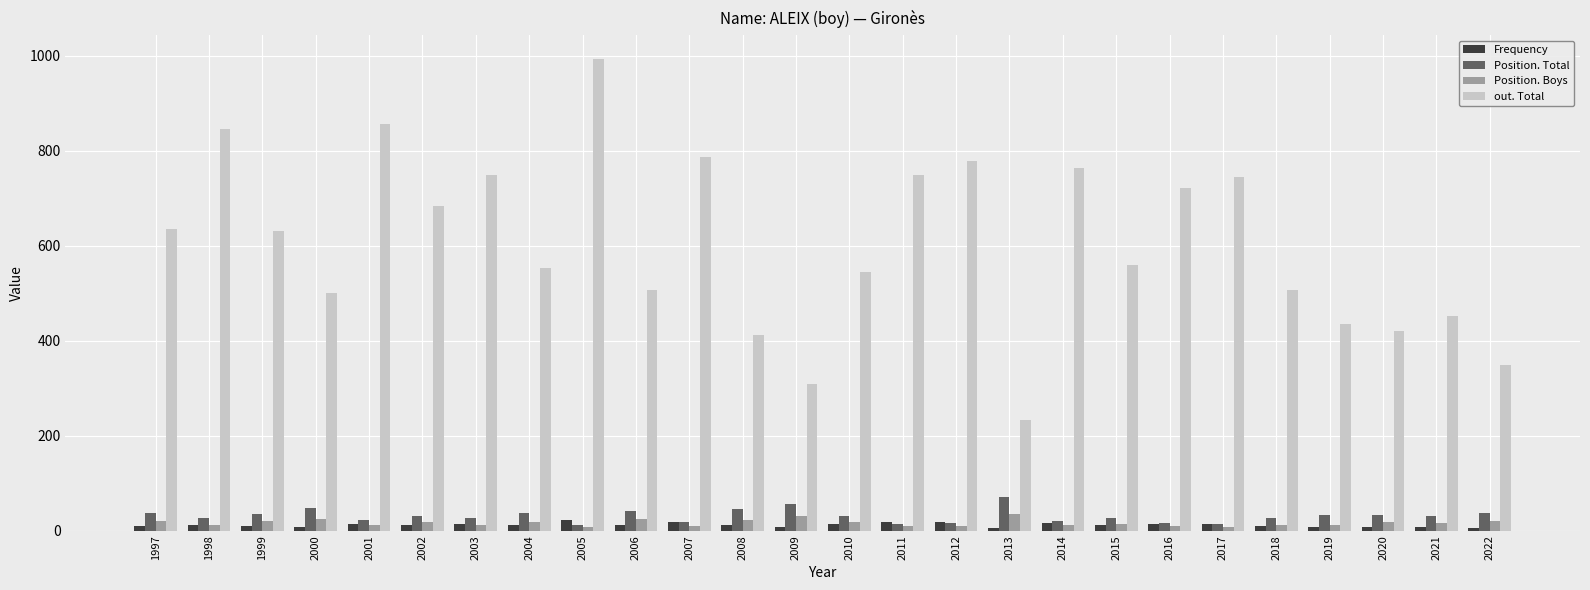

Between 2010 and 2019, which series saw the biggest shift?

out. Total